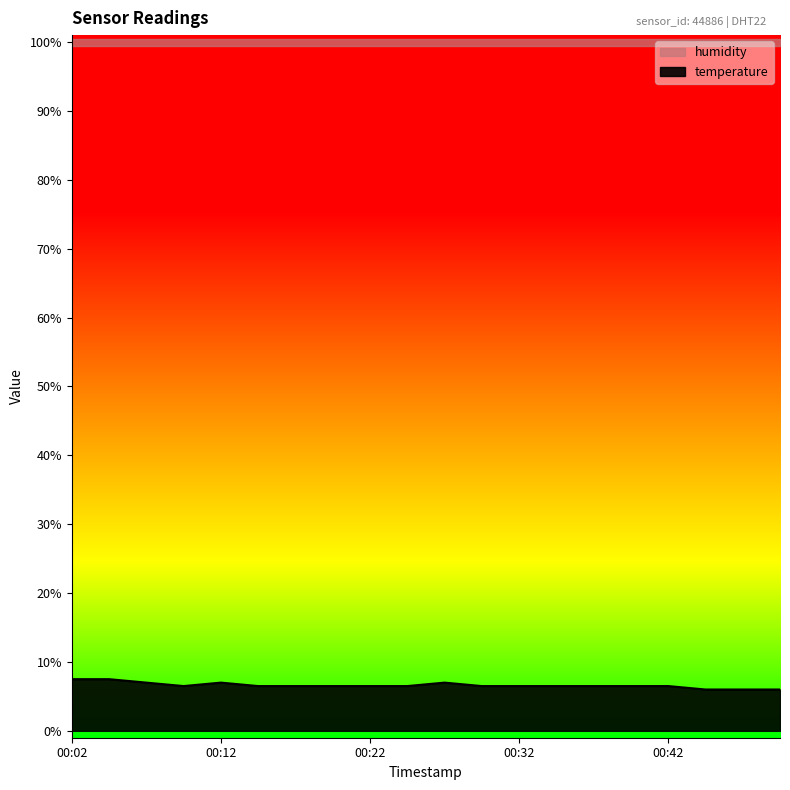

True or false: there are more than 1 points higher than both neighbors.

True